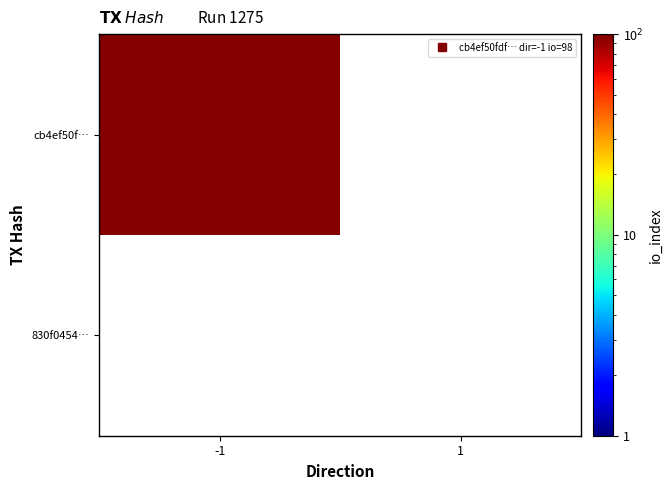

Which series changed the most between direction and io_index?

cb4ef50fdf8cc042bc974ff2357d29c445da0f8